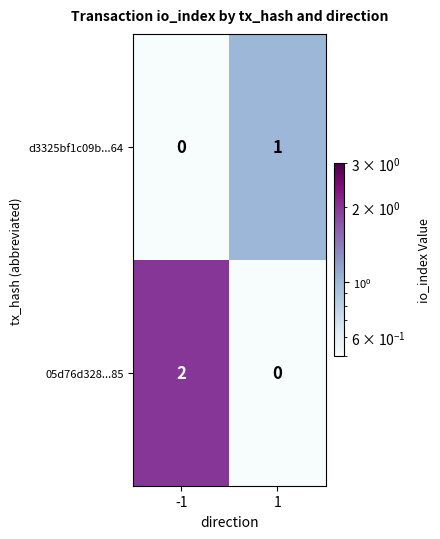

Is the value of 05d76d328...85 at -1 greater than the value of d3325bf1c09b...64 at 1?

Yes